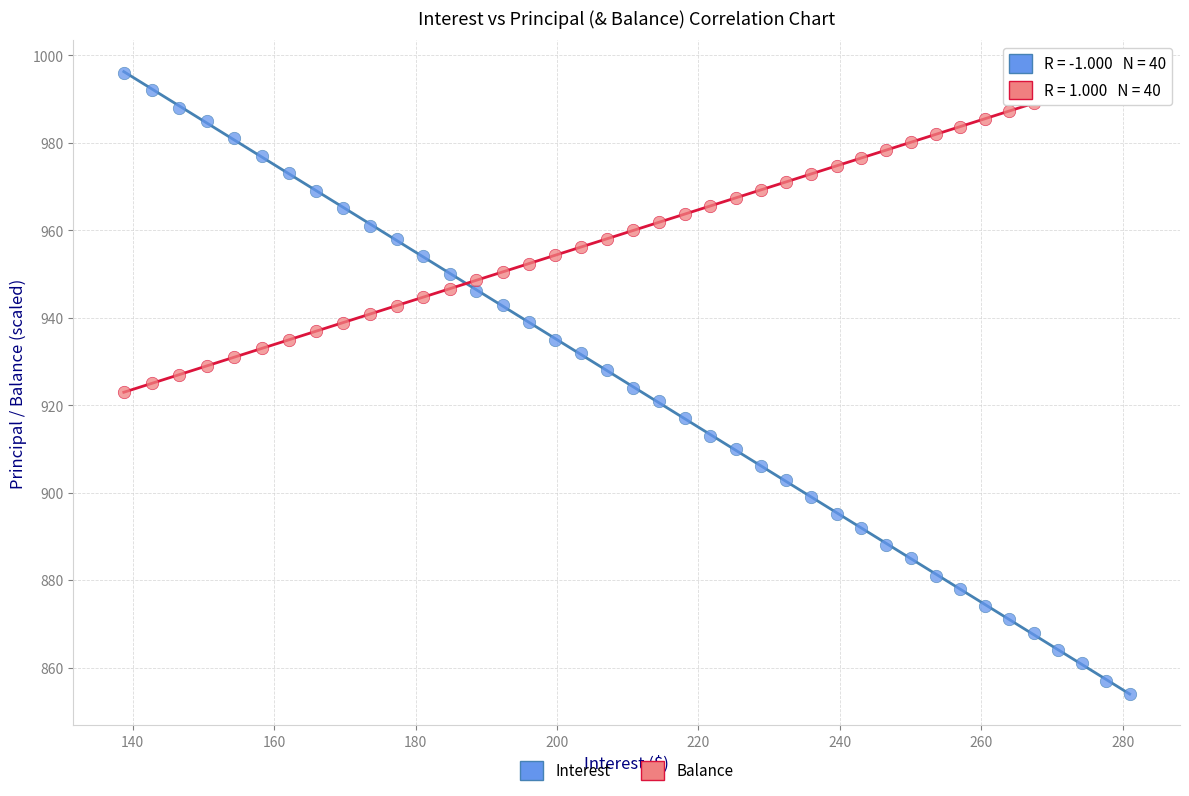

Across all data points, what is the range of X values (max minus min)?

142.3